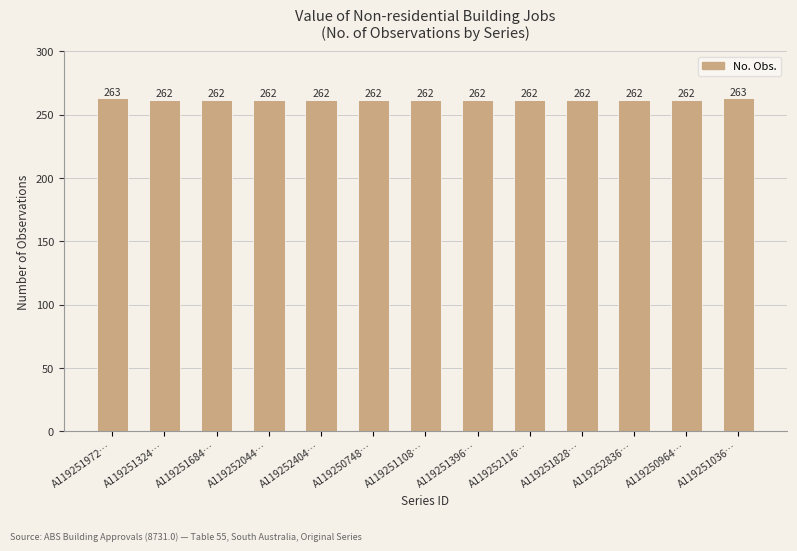

What is the maximum value shown in the chart?

263